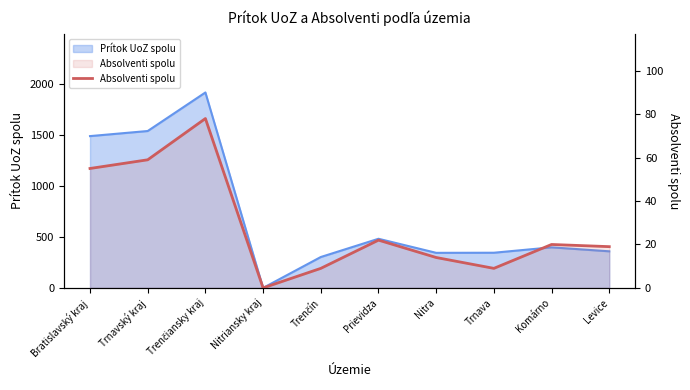

The chart shows a value of 5 at Prievidza. True or false?

False